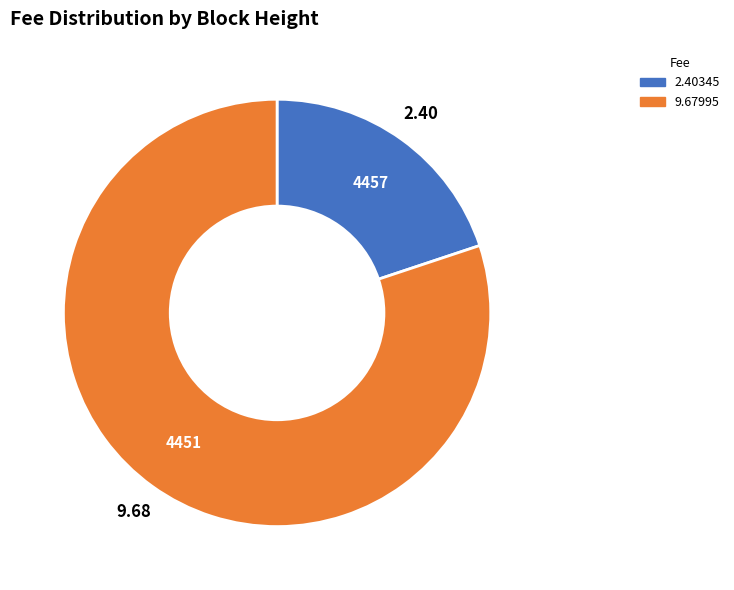

Does any single category account for the majority?

Yes